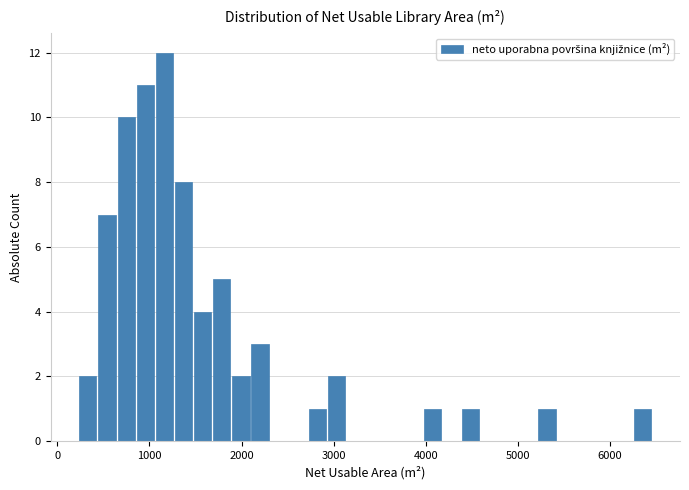

Read against the x-axis, roughly where is the centre of the tallest bar?

1200